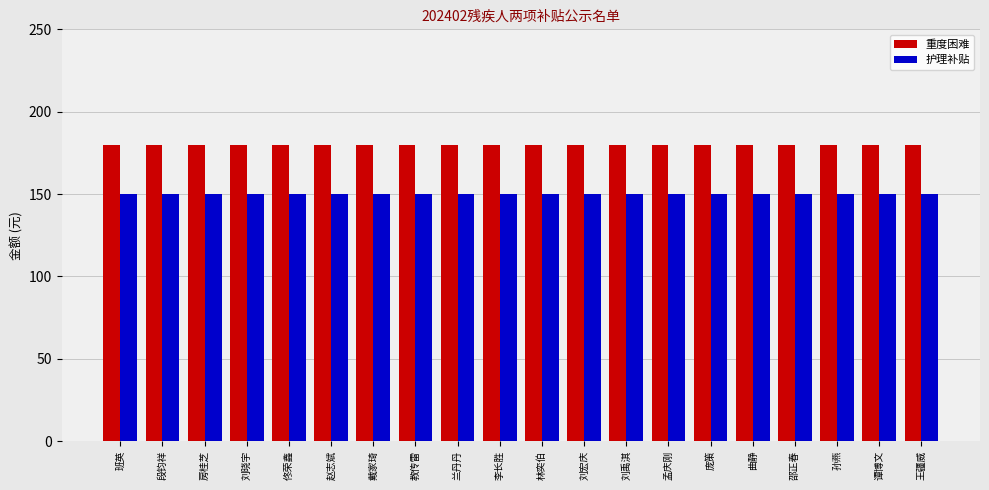

Rank the series by their maximum value, from highest to lowest.

重度困难, 护理补贴